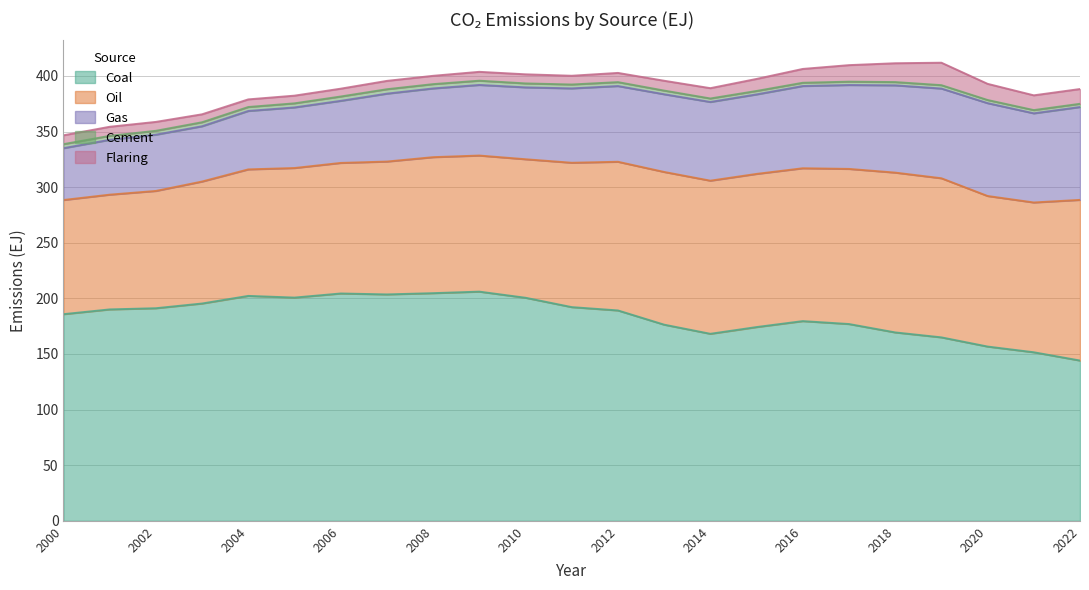

Which series has the largest total across all categories?

Coal